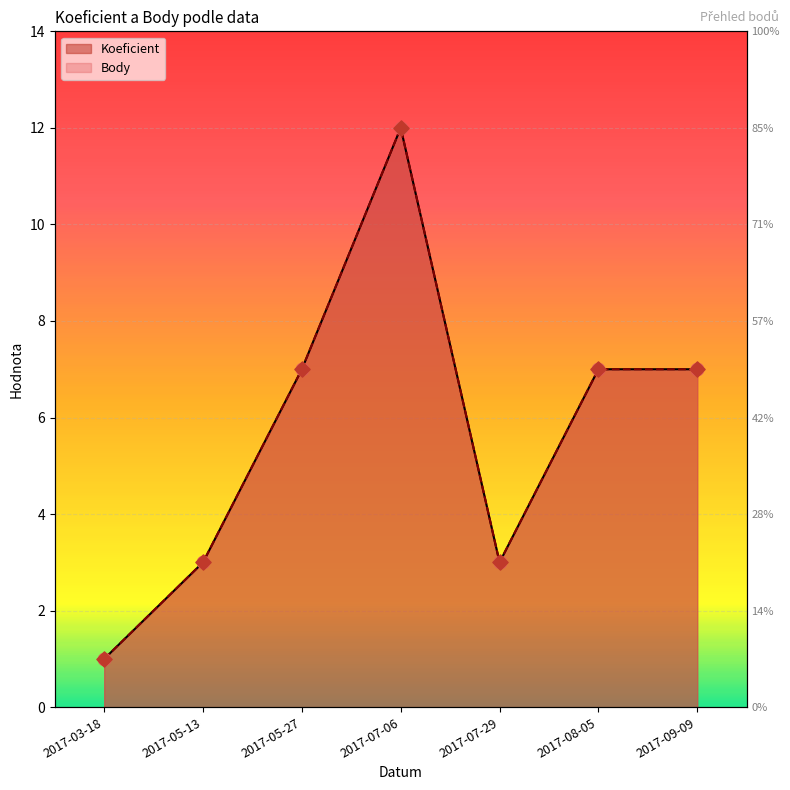

Which series has the largest Y range (max minus min)?

Koeficient